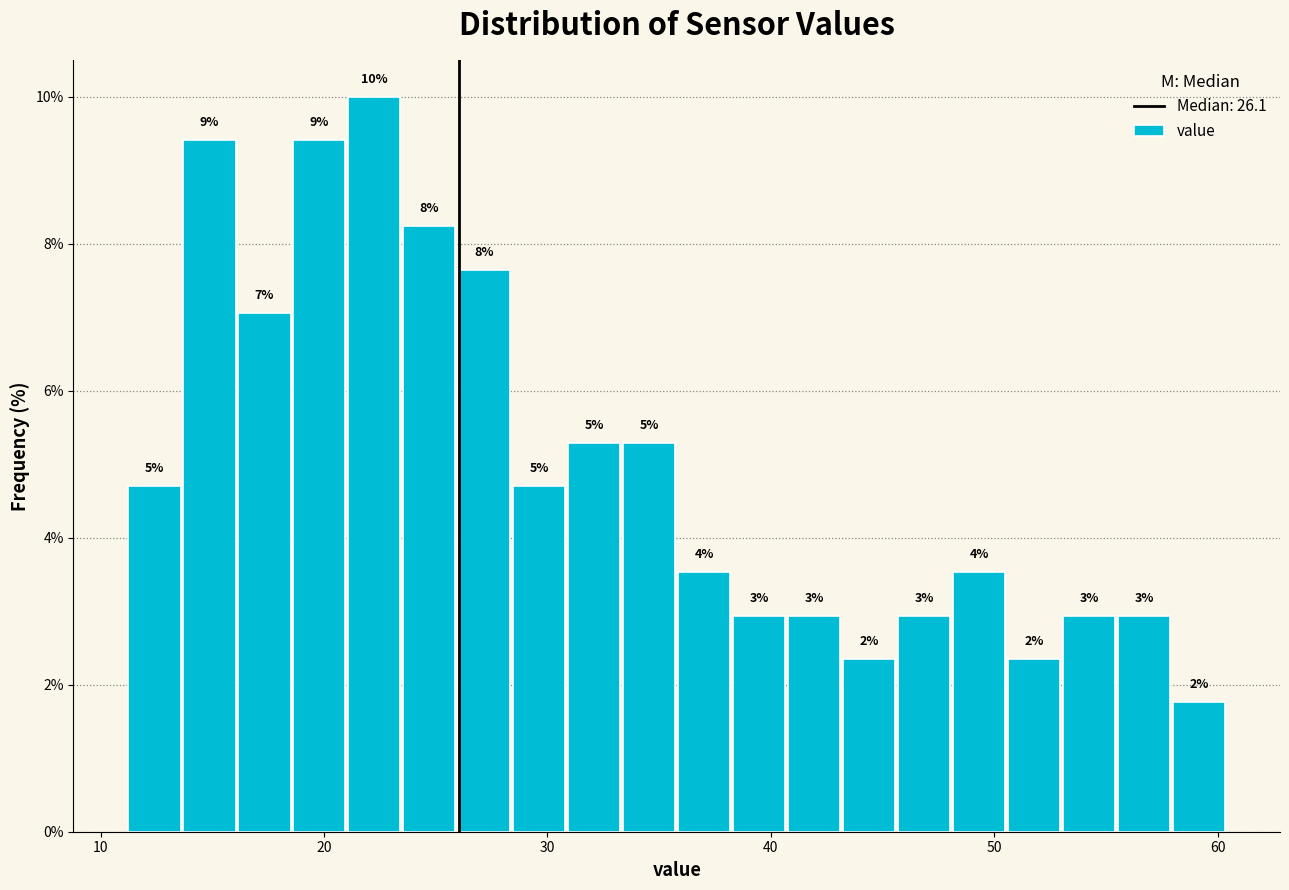

Read against the x-axis, roughly where is the centre of the tallest bar?

22